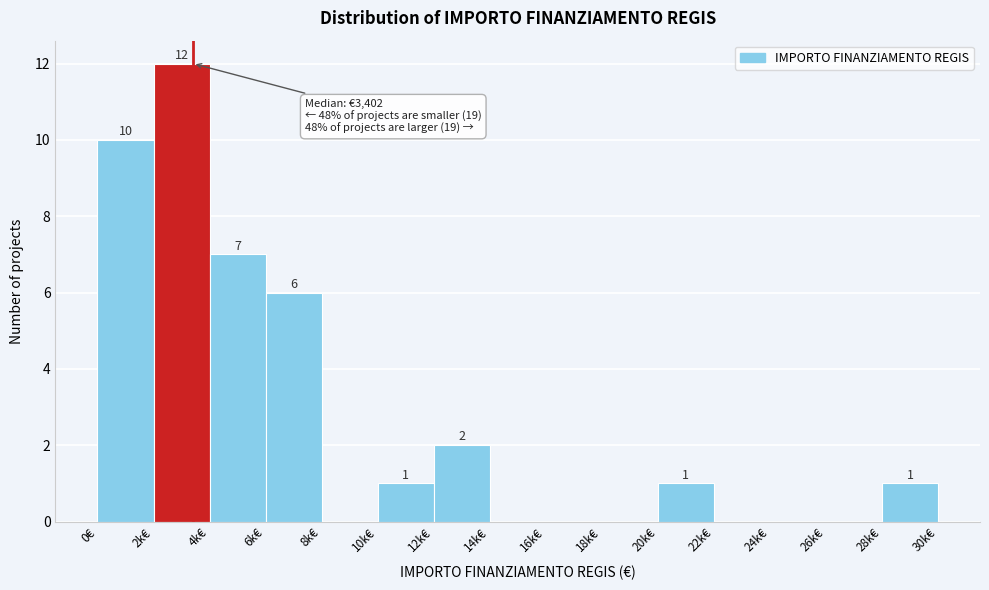

Reading left to right, transcribe all the data shown in this chart.

0€=10	2k€=12	4k€=7	6k€=6	8k€=0	10k€=1	12k€=2	14k€=0	16k€=0	18k€=0	20k€=1	22k€=0	24k€=0	26k€=0	28k€=1